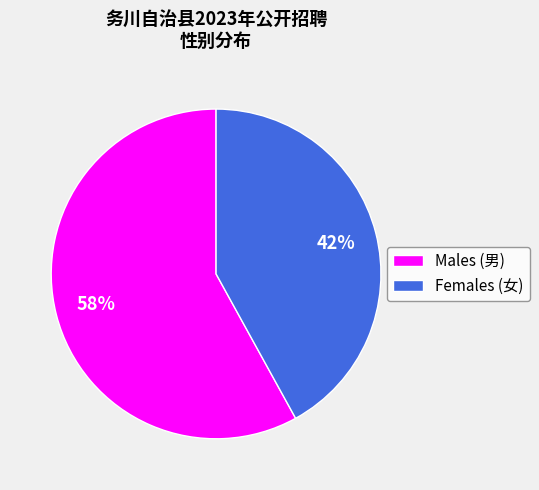

To the nearest percent, what is the difference between the largest and smallest slice percentages?

16%